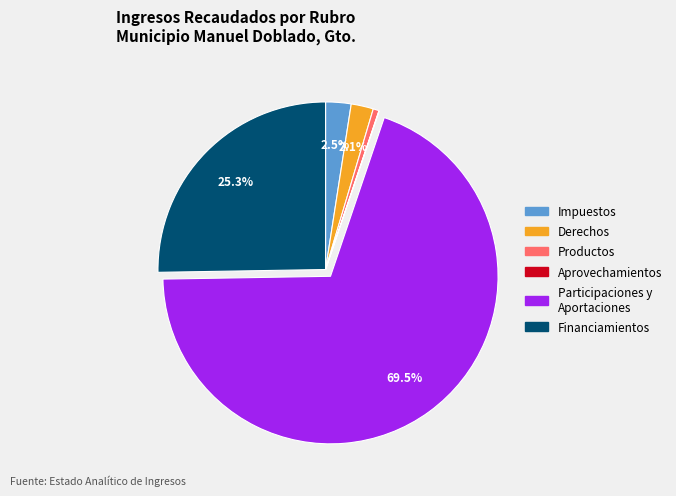

Is there any slice that represents more than half of the pie?

Yes